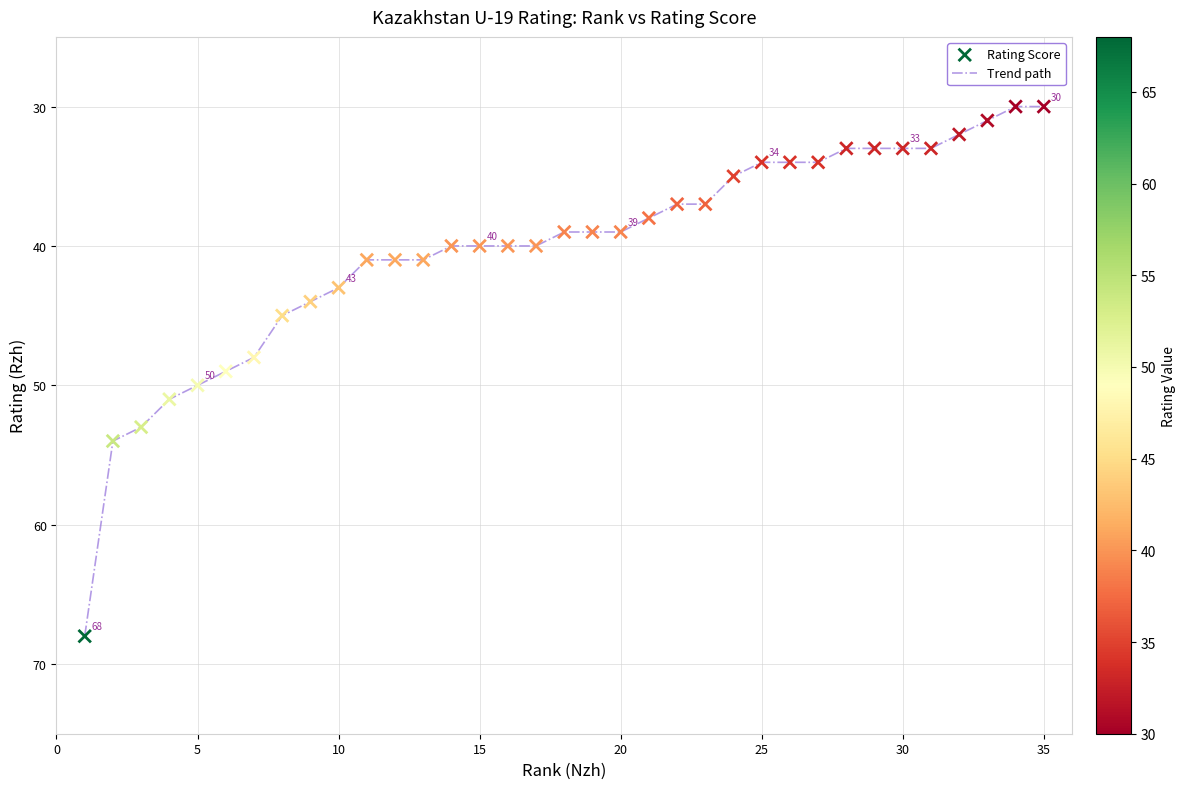

What is the difference between the maximum and minimum values?

38